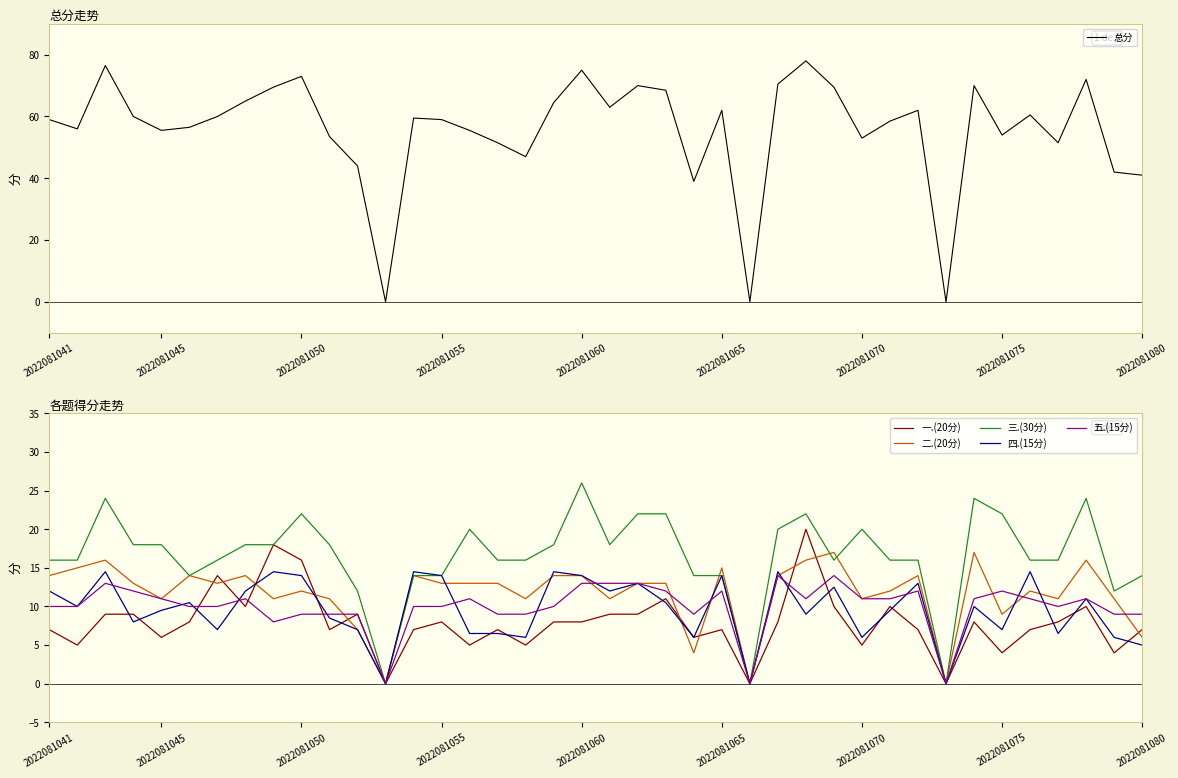

What is the highest value of the 总分 series?

78.0